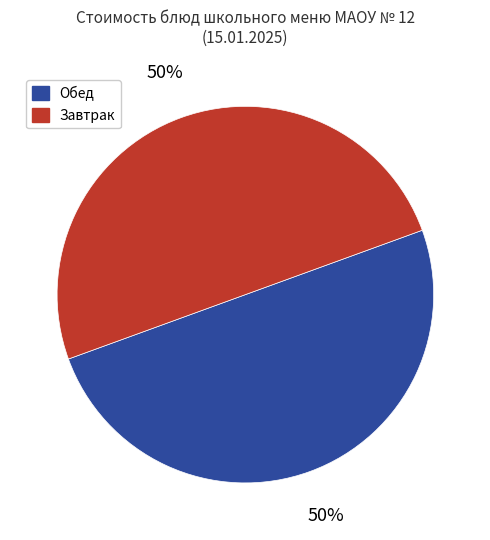

Approximately how many times larger is the value at Завтрак compared to Обед?

1.0